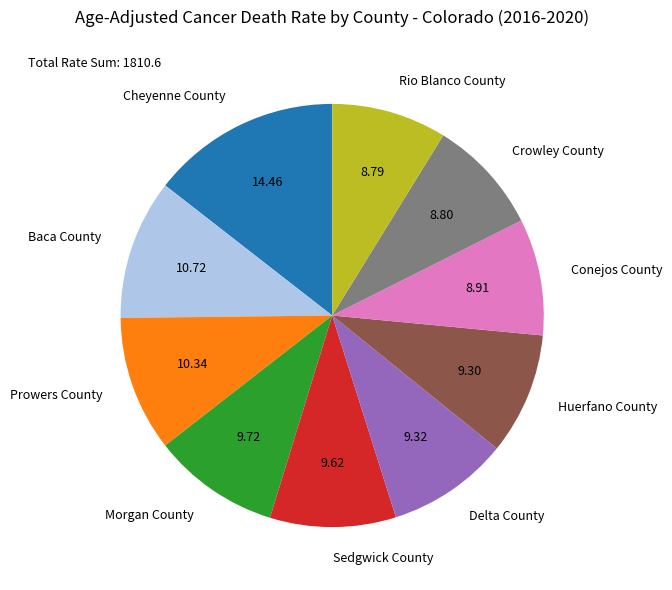

What is the ratio of the value at Crowley County to the value at Delta County?

0.9